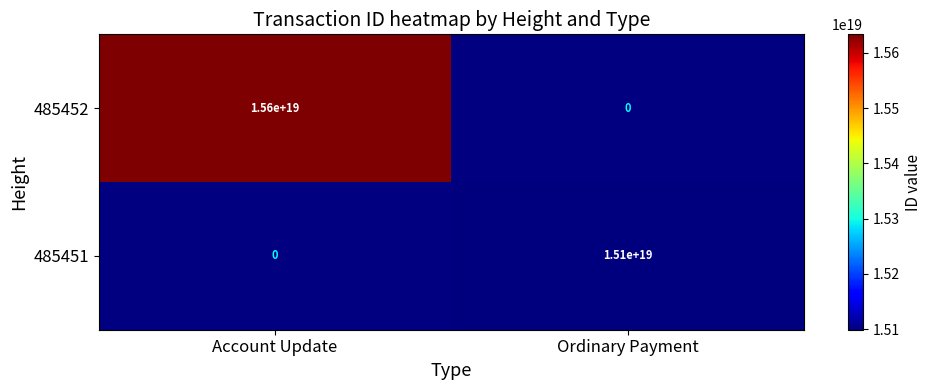

True or false: 485451 has a value of 4180856412112084992 at Ordinary Payment.

False